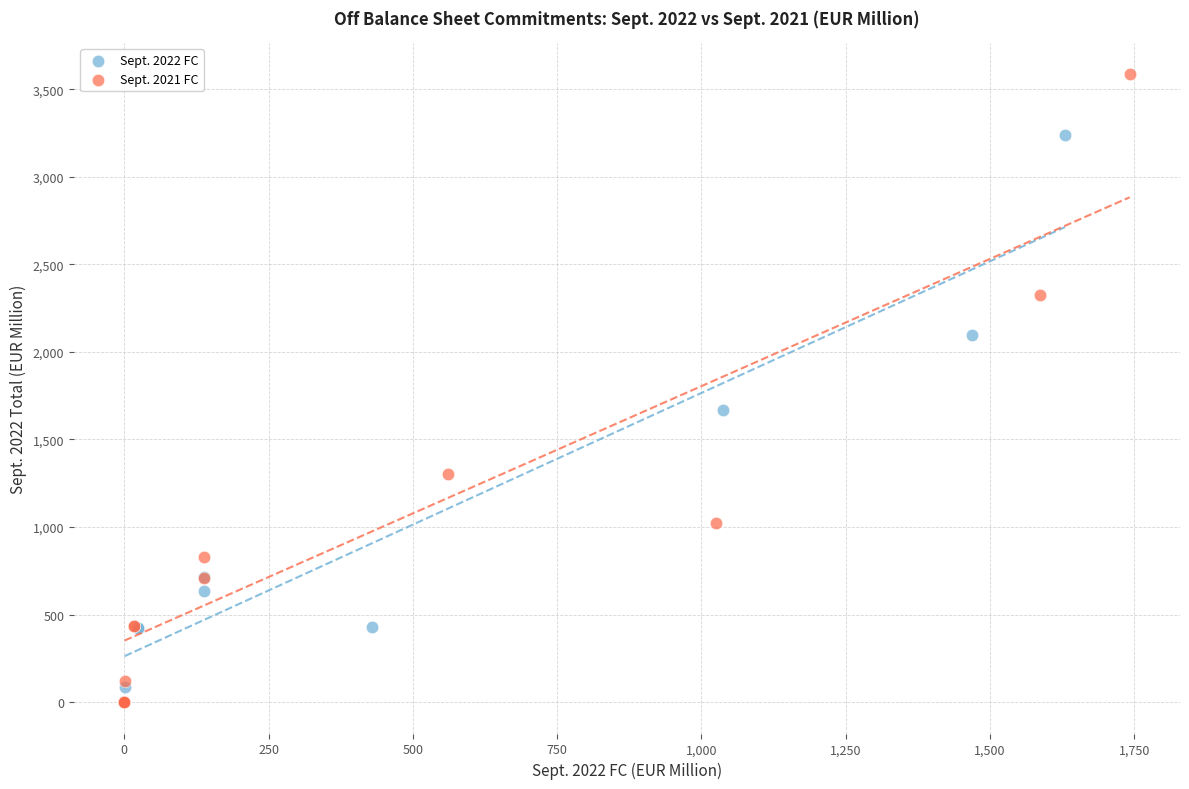

Which series has the widest spread of Y values?

Sept. 2021 FC